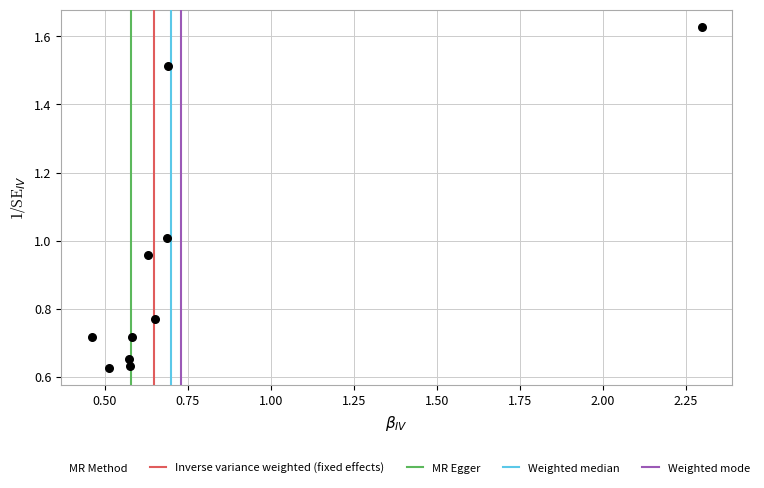

What is the range of X values (max minus min)?

1.8